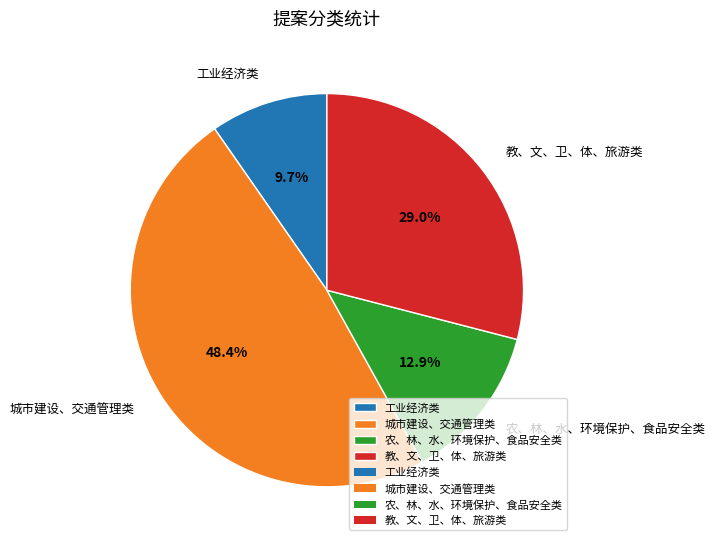

Does 城市建设、交通管理类 account for over 50% of the chart?

No